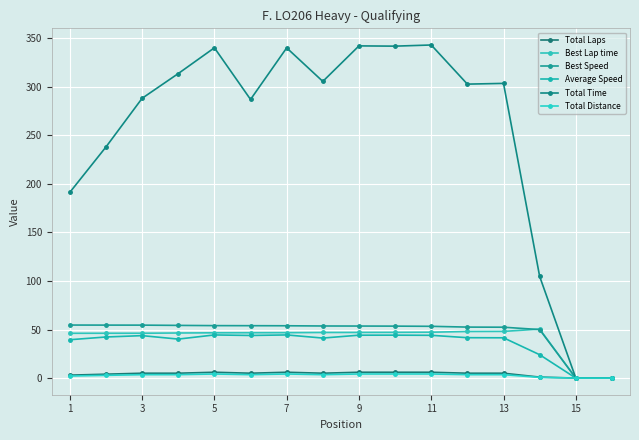

What is the value of the Average Speed point at the 6th from the left?

43.9